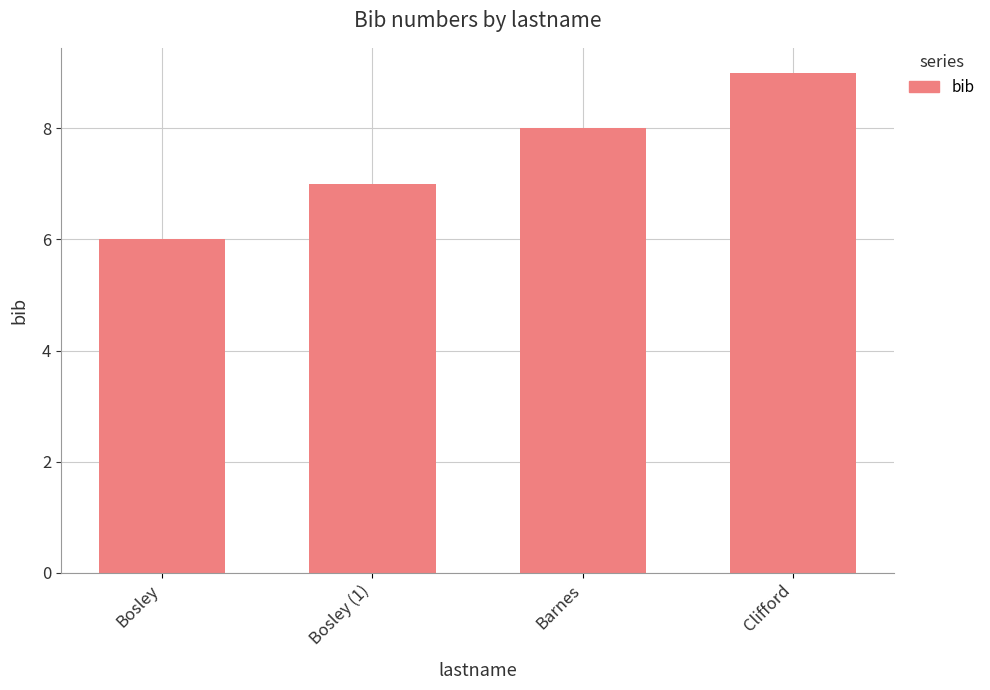

The chart shows a value of 2 at Barnes. True or false?

False